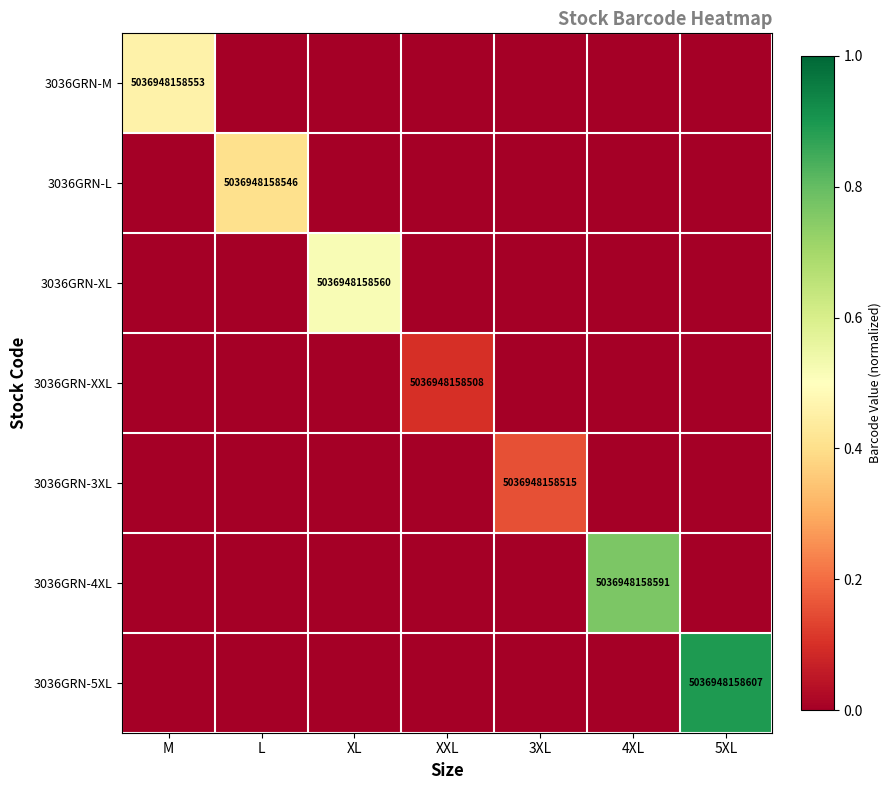

True or false: 3036GRN-XXL has a value of 8105773929901 at XXL.

False